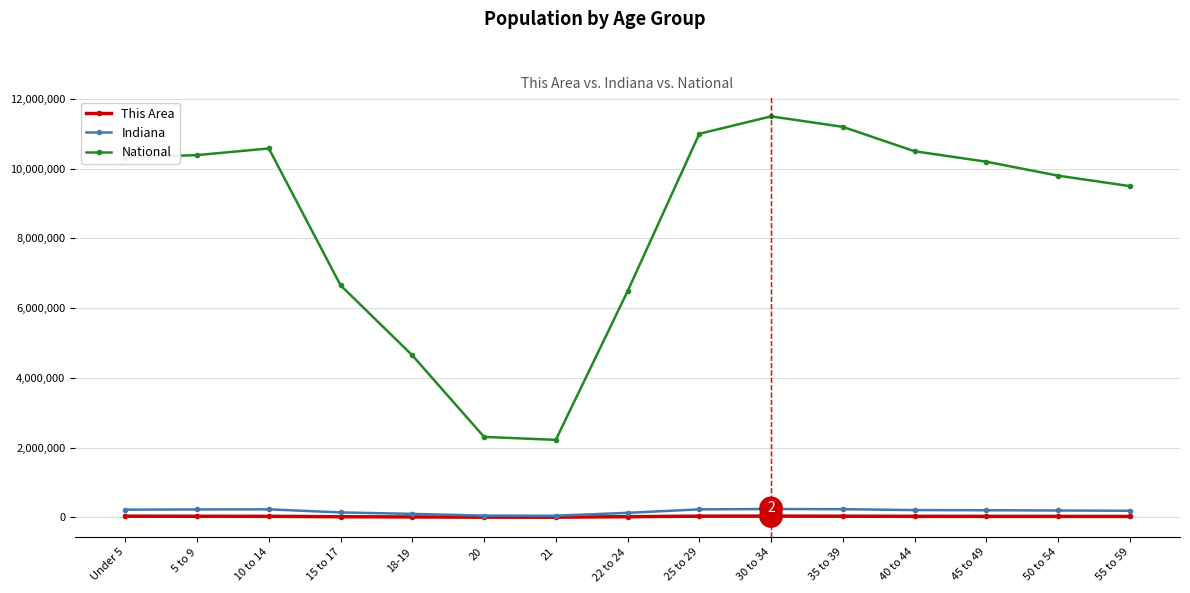

What is the average value of the National series?

8487118